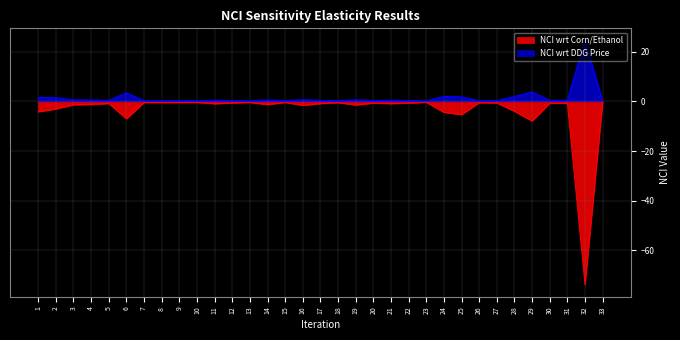

What is the sum of all NCI wrt Corn/Ethanol values?

-129.8